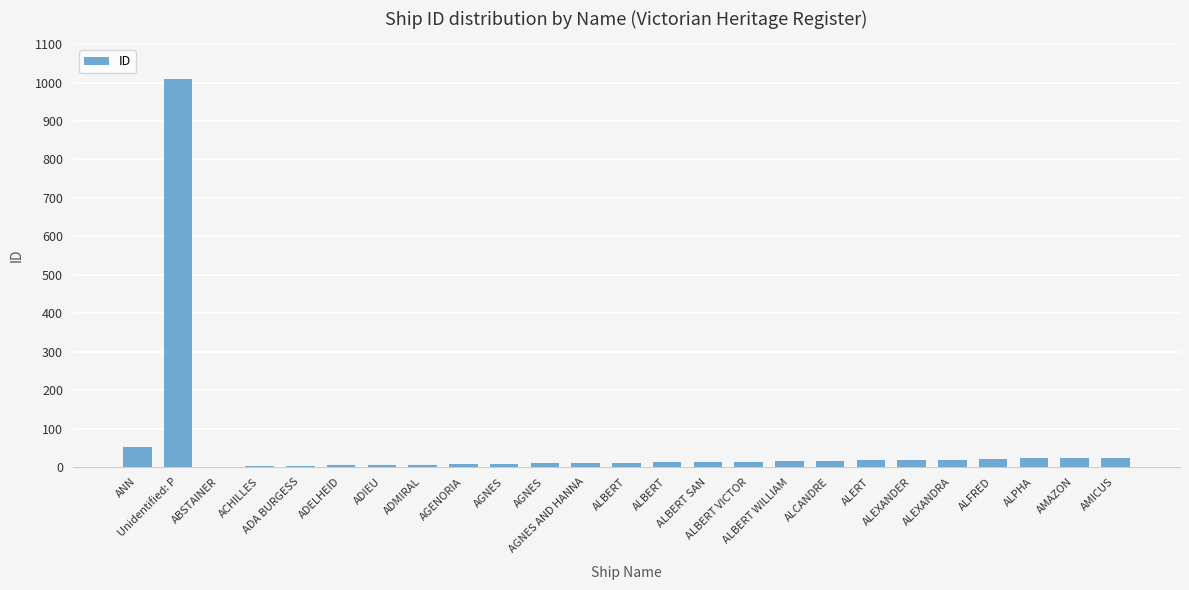

List the labels in order of value, largest first.

Unidentified: P, ANN, AMICUS, AMAZON, ALPHA, ALFRED, ALEXANDRA, ALEXANDER, ALERT, ALCANDRE, ALBERT WILLIAM, ALBERT VICTOR, ALBERT SAN, ALBERT, ALBERT, AGNES AND HANNA, AGNES, AGNES, AGENORIA, ADMIRAL, ADIEU, ADELHEID, ADA BURGESS, ACHILLES, ABSTAINER